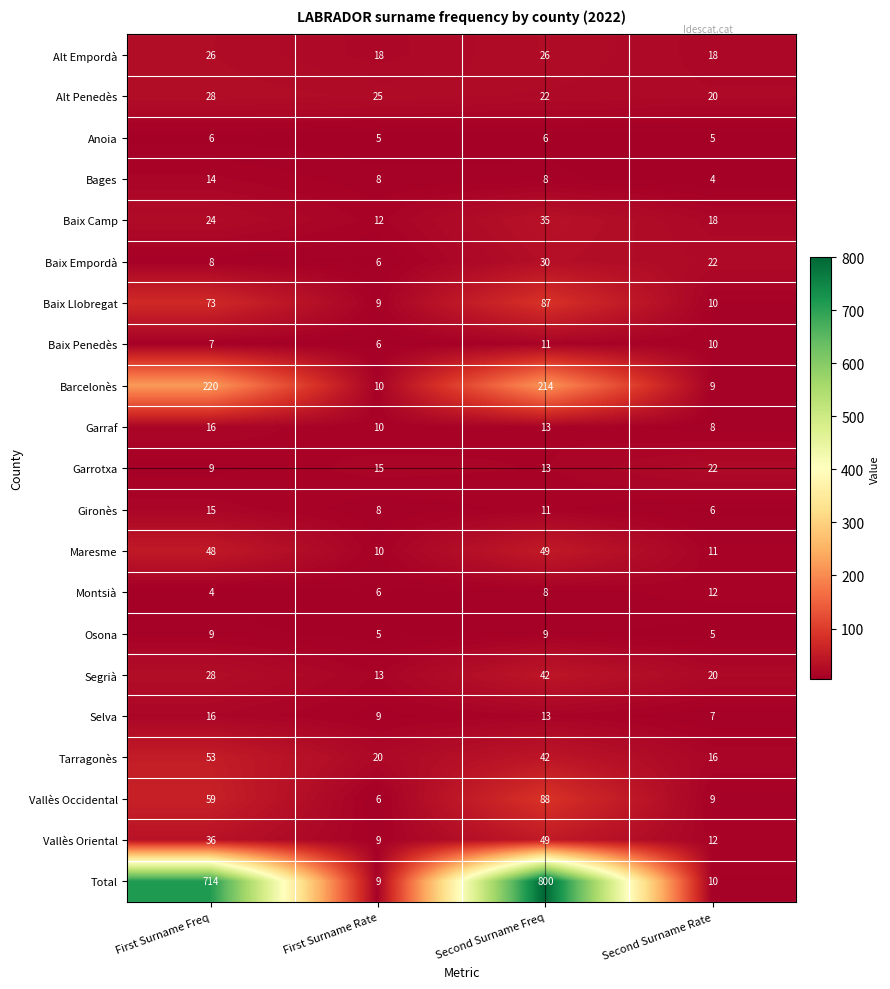

What is the total value across all series at First Surname Rate?

219